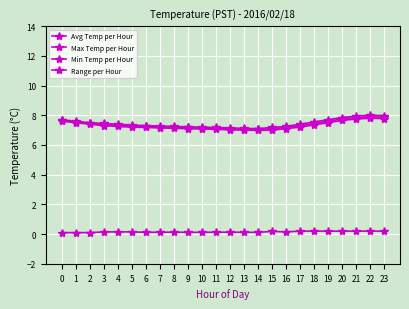

Which category has the highest value in the Range per Hour series?

17